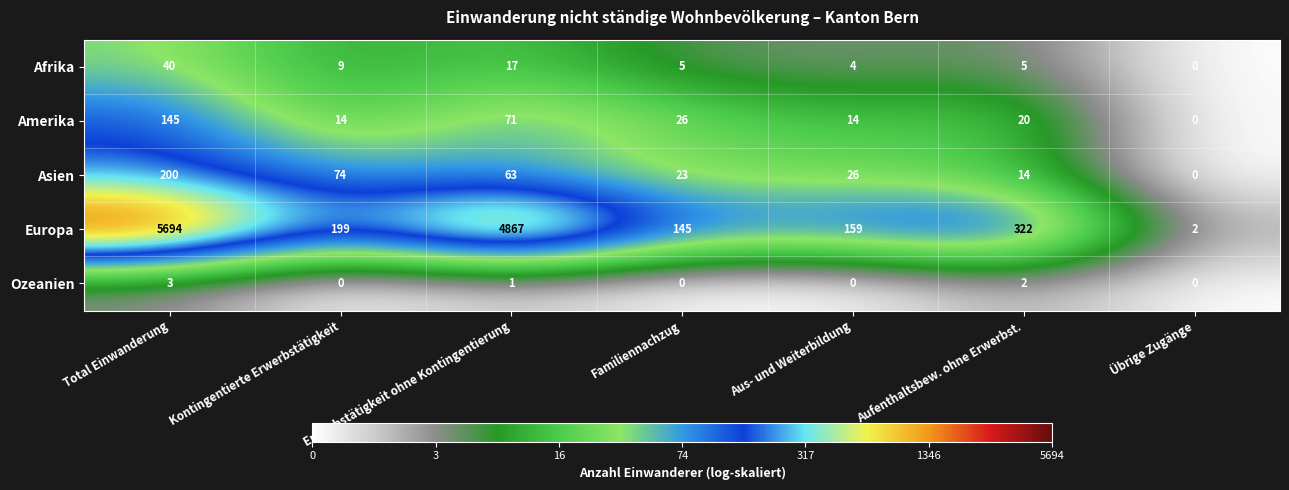

What is the maximum value for Asien?

200